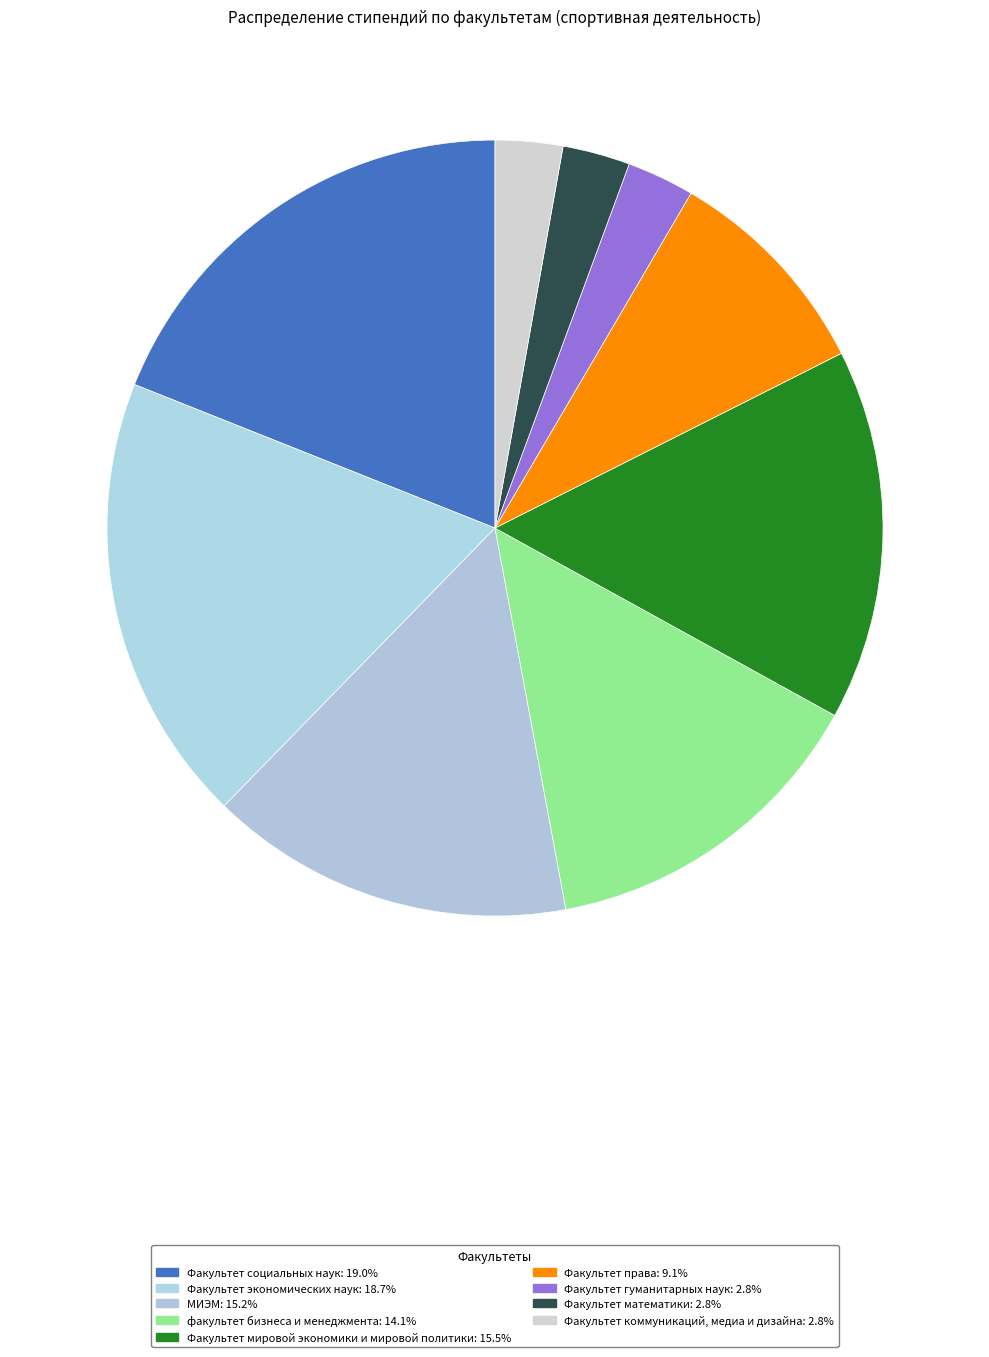

Does any single category account for the majority?

No